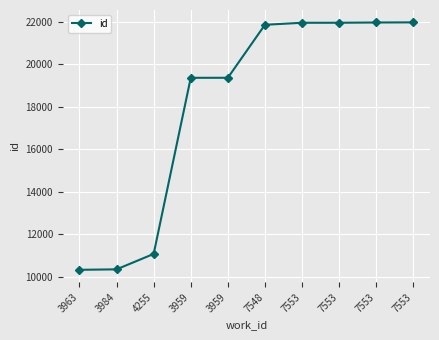

True or false: the data shows 5556 at 3984.

False